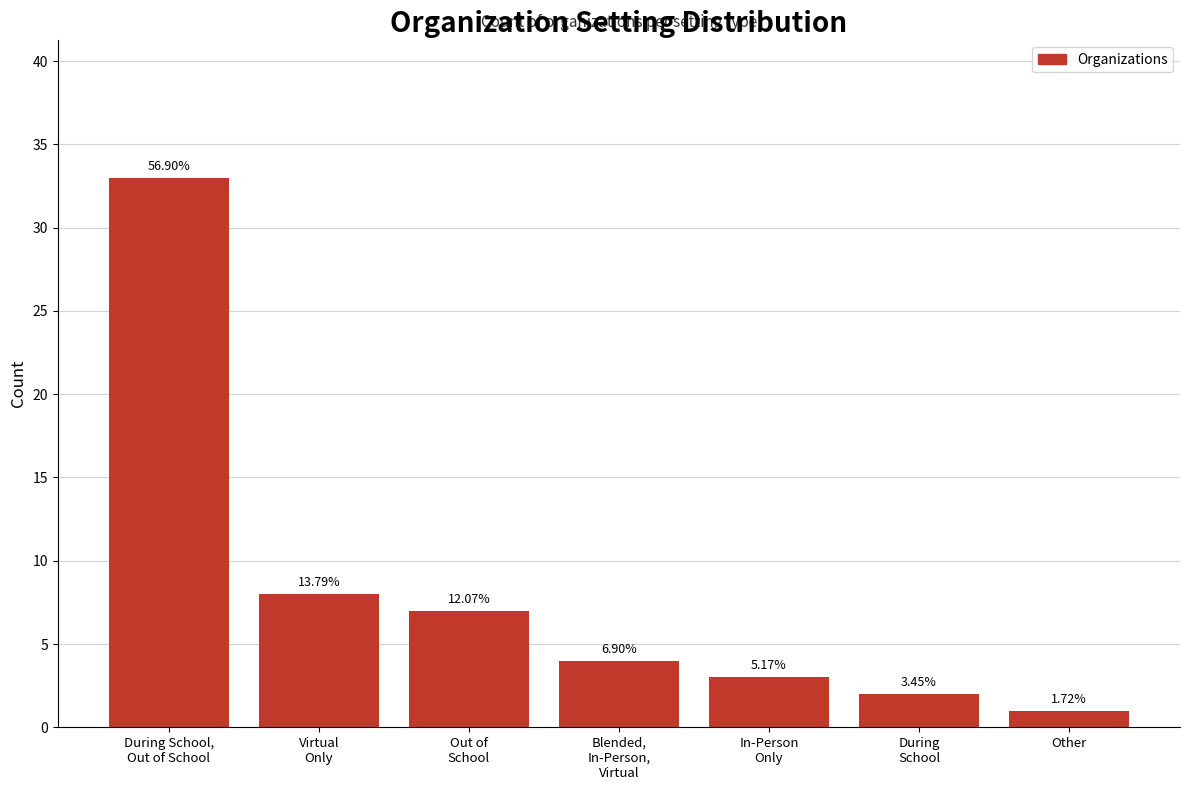

What is the label of the 6th bar from the left?

During
School